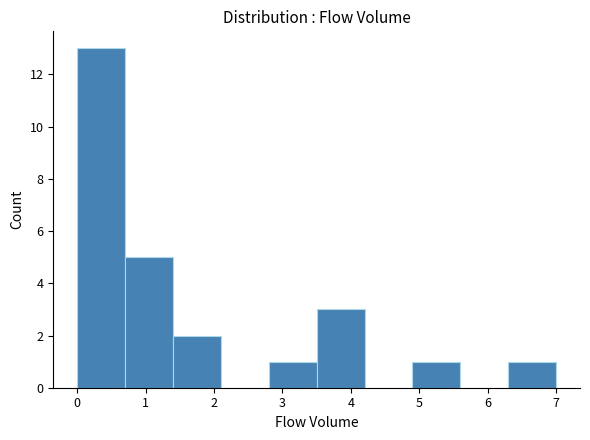

Reading left to right, transcribe this chart: for each bar, give the range it covers on the x-axis and its height. The values are not printed on the chart, so give them approximately, as read against the axis.

0.0 to 0.7: 13
0.7 to 1.4: 5
1.4 to 2.1: 2
2.1 to 2.8: 0
2.8 to 3.5: 1
3.5 to 4.2: 3
4.2 to 4.9: 0
4.9 to 5.6: 1
5.6 to 6.3: 0
6.3 to 7.0: 1